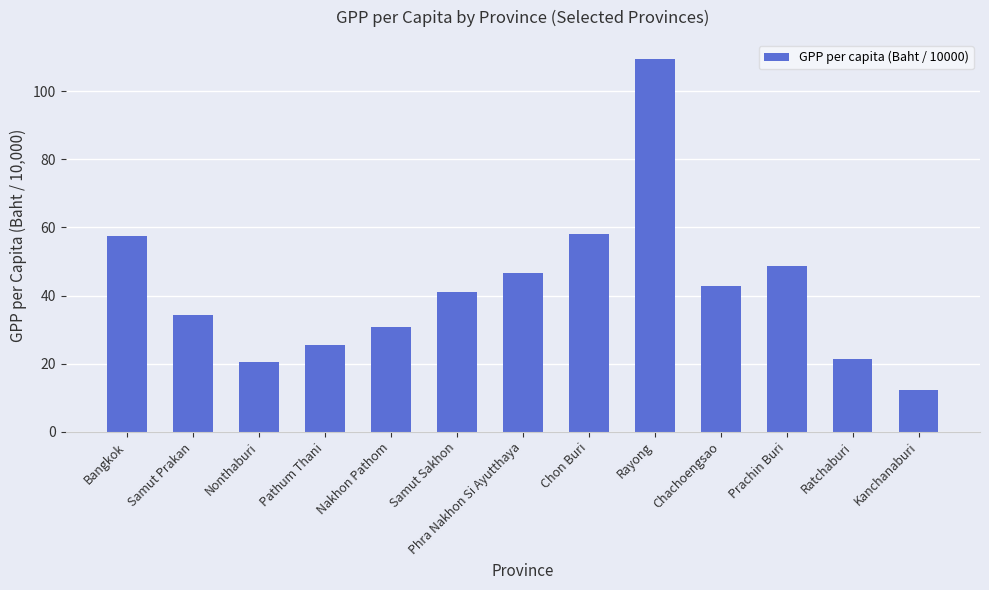

How many values are below 41?

6